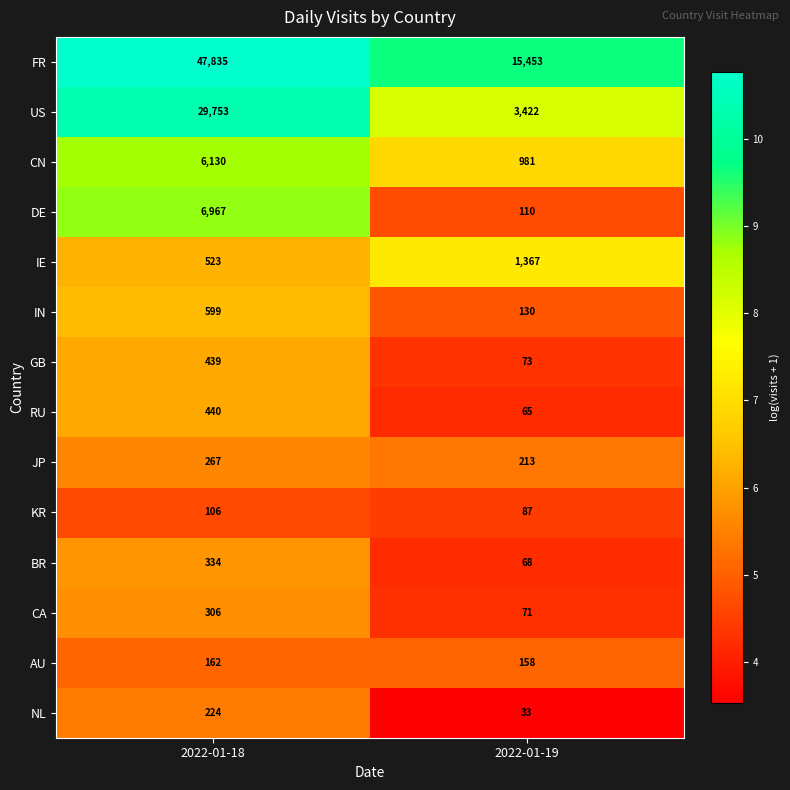

Which series has the widest spread of values?

FR